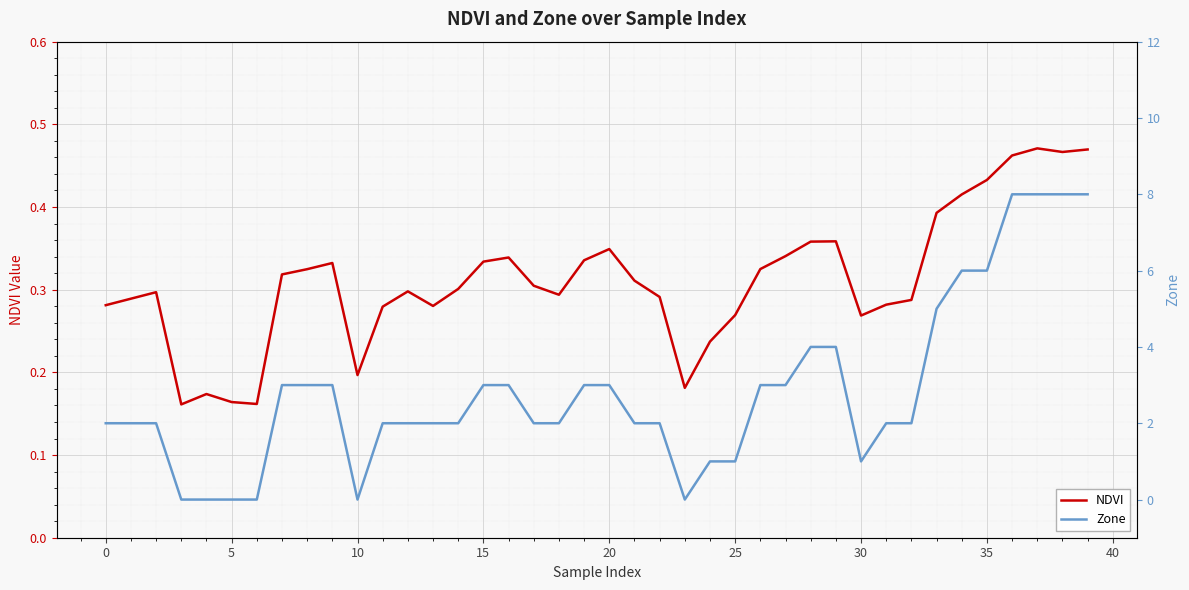

What is the sum of all Zone values?

113.0